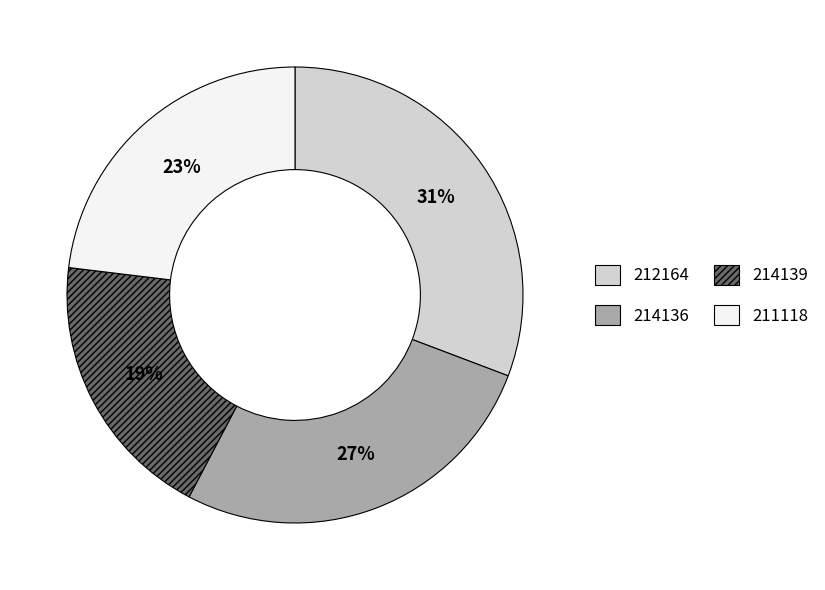

To the nearest percent, what is the combined percentage of 214139 and 211118?

42%